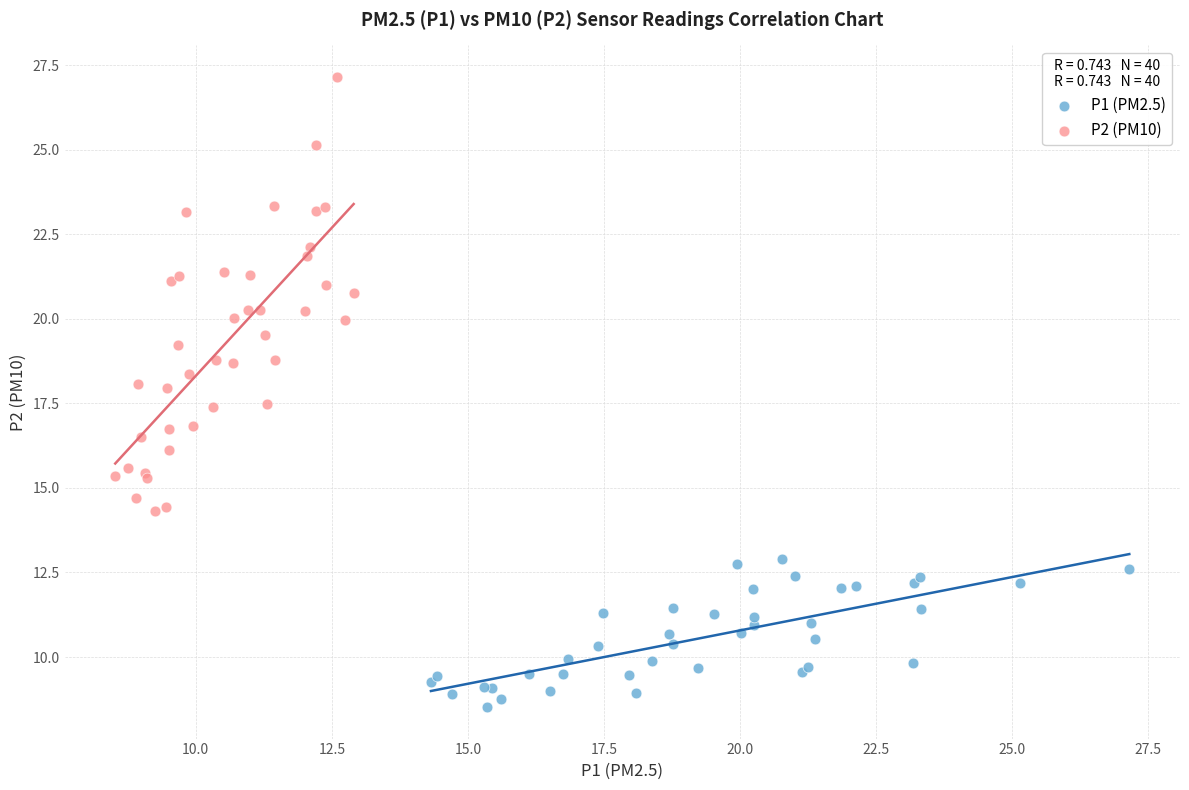

Which series reaches the maximum Y coordinate?

P2 (PM10)